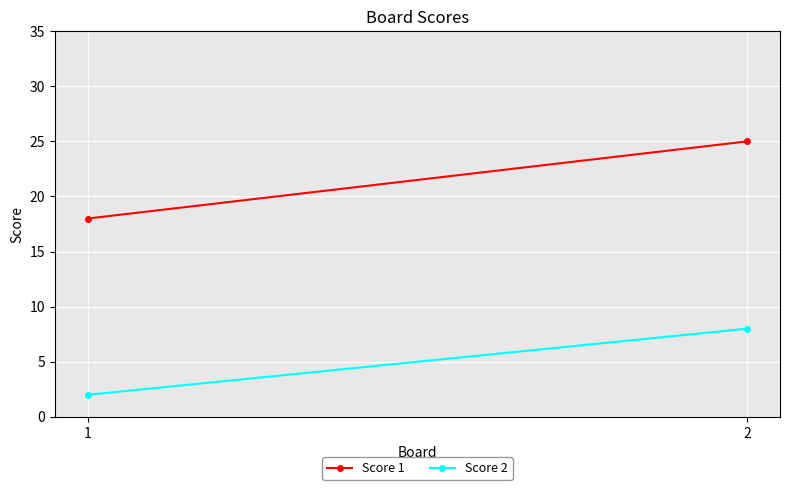

Rank the categories by Score 2 value from highest to lowest.

2, 1